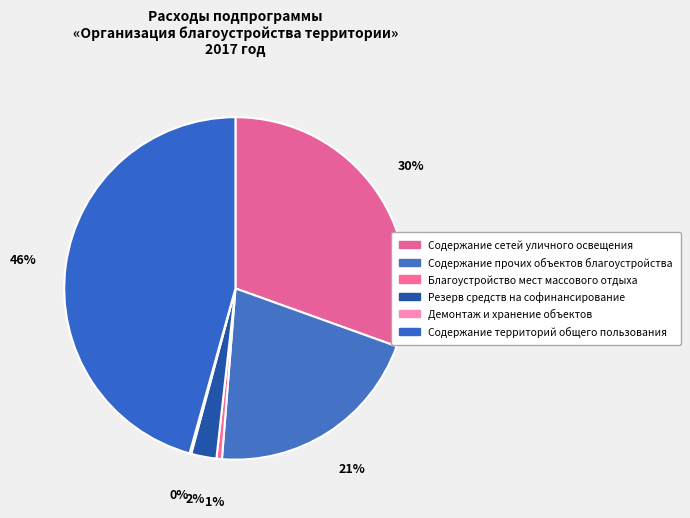

Count the number of slices in the pie.

6